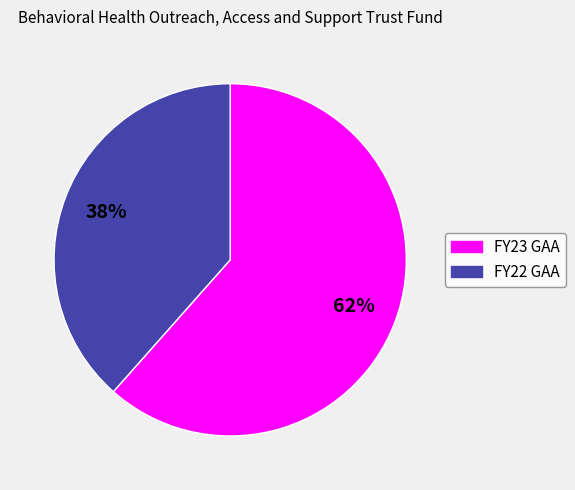

Which category has the biggest portion of the pie?

FY23 GAA